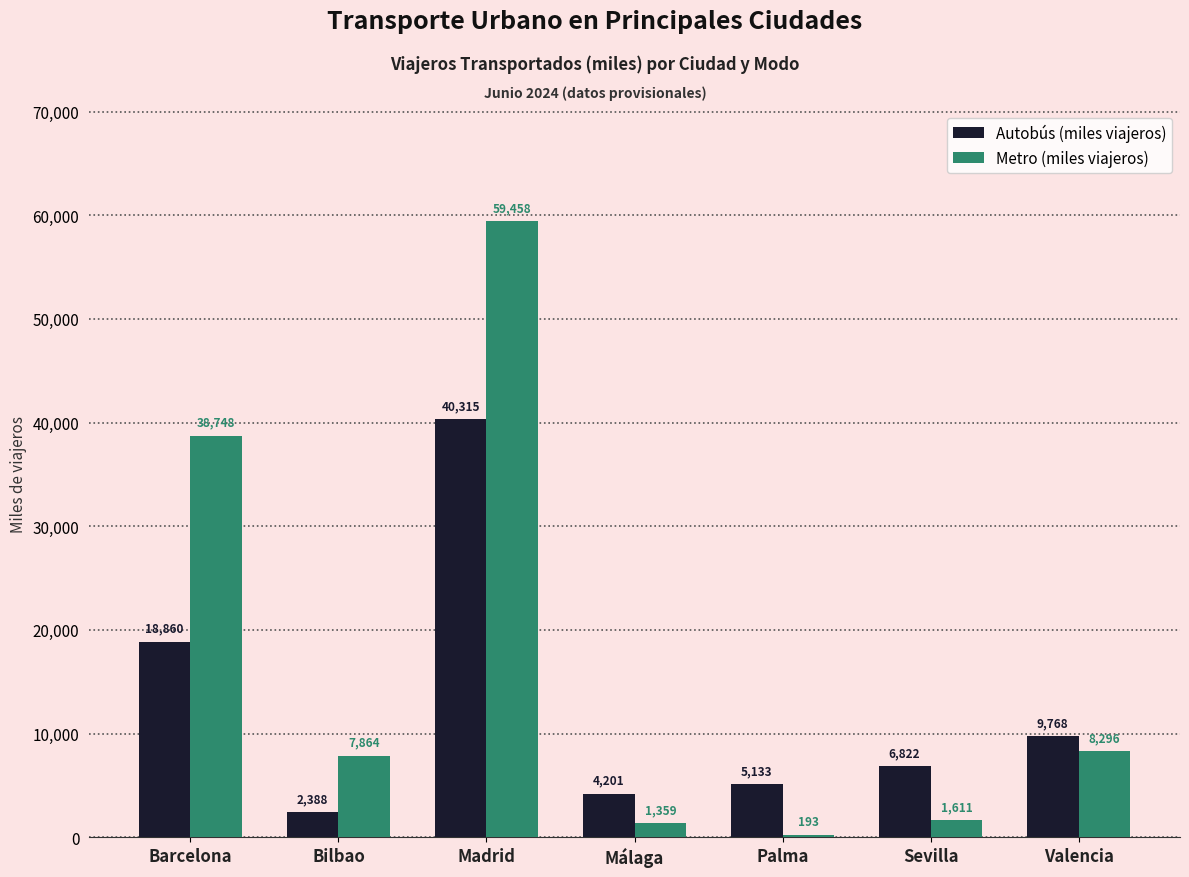

At which category does the chart reach its peak across all series?

Madrid